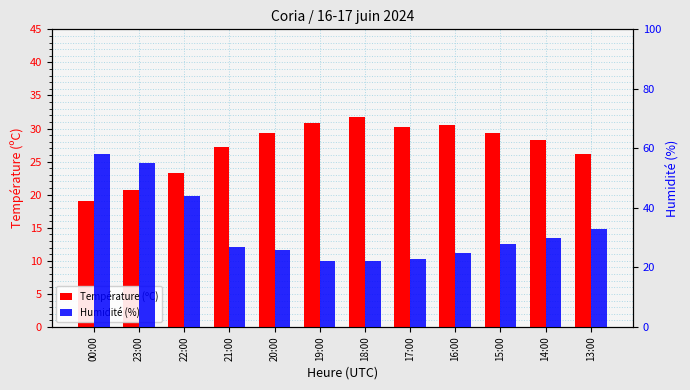

Which has a higher value, 00:00 or 16:00?

16:00